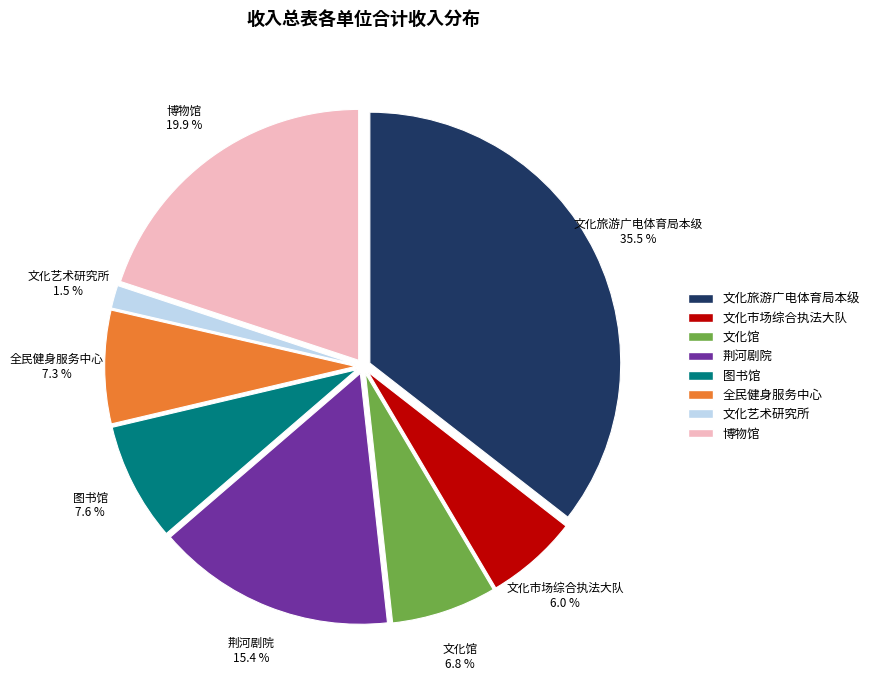

Is there a majority slice in this chart?

No